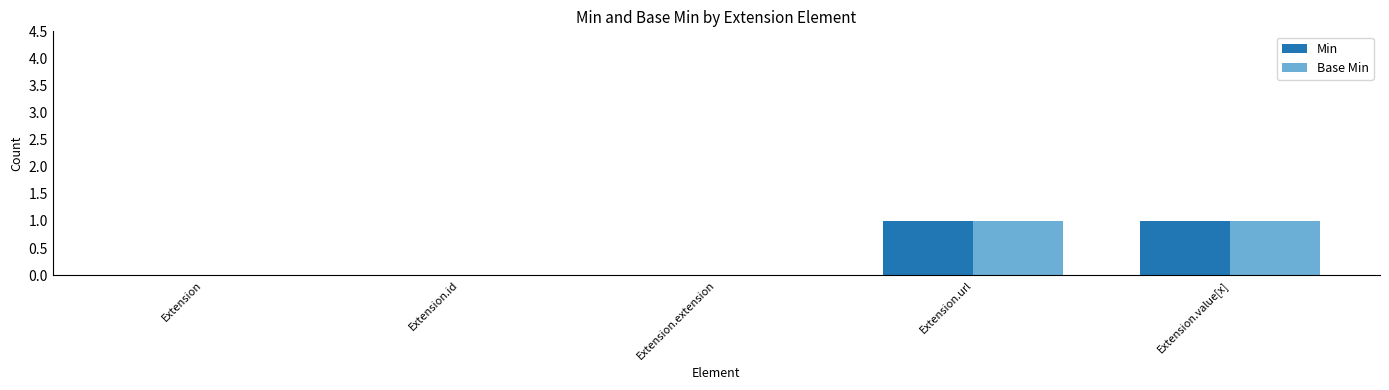

The value of Min at Extension.value[x] is 0. True or false?

False